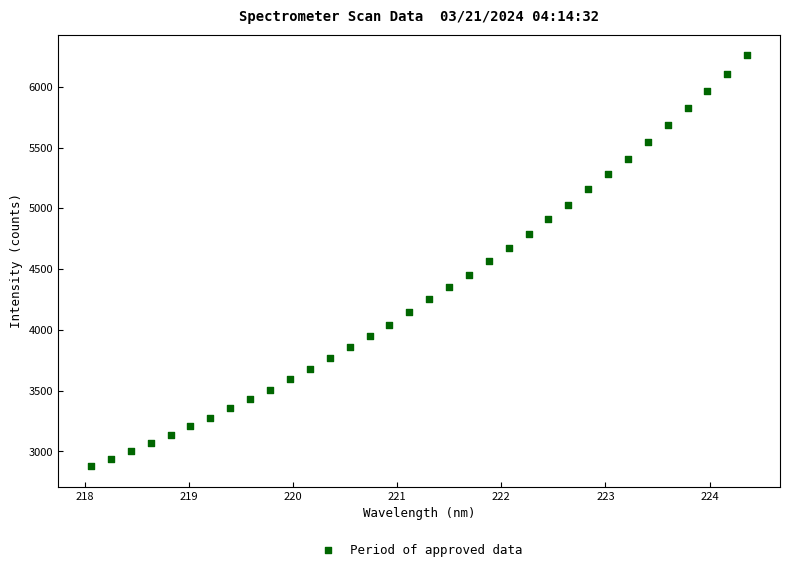

What is the range of Y values (max minus min)?

3381.8